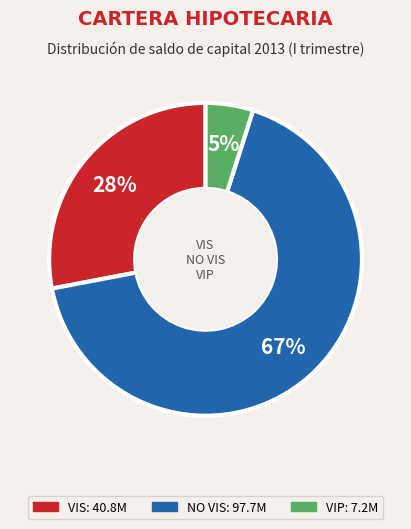

To the nearest percent, what is the difference between the largest and smallest slice percentages?

62%